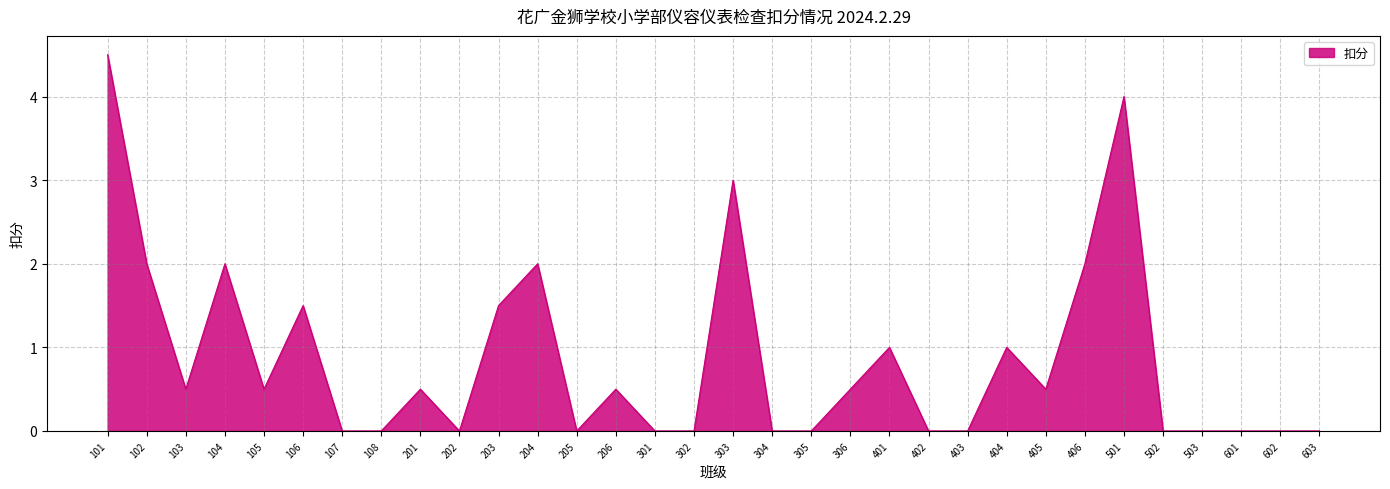

Reading left to right, list all the values displayed in this chart.

4.5	2.0	0.5	2.0	0.5	1.5	0.0	0.0	0.5	0.0	1.5	2.0	0.0	0.5	0.0	0.0	3.0	0.0	0.0	0.5	1.0	0.0	0.0	1.0	0.5	2.0	4.0	0.0	0.0	0.0	0.0	0.0